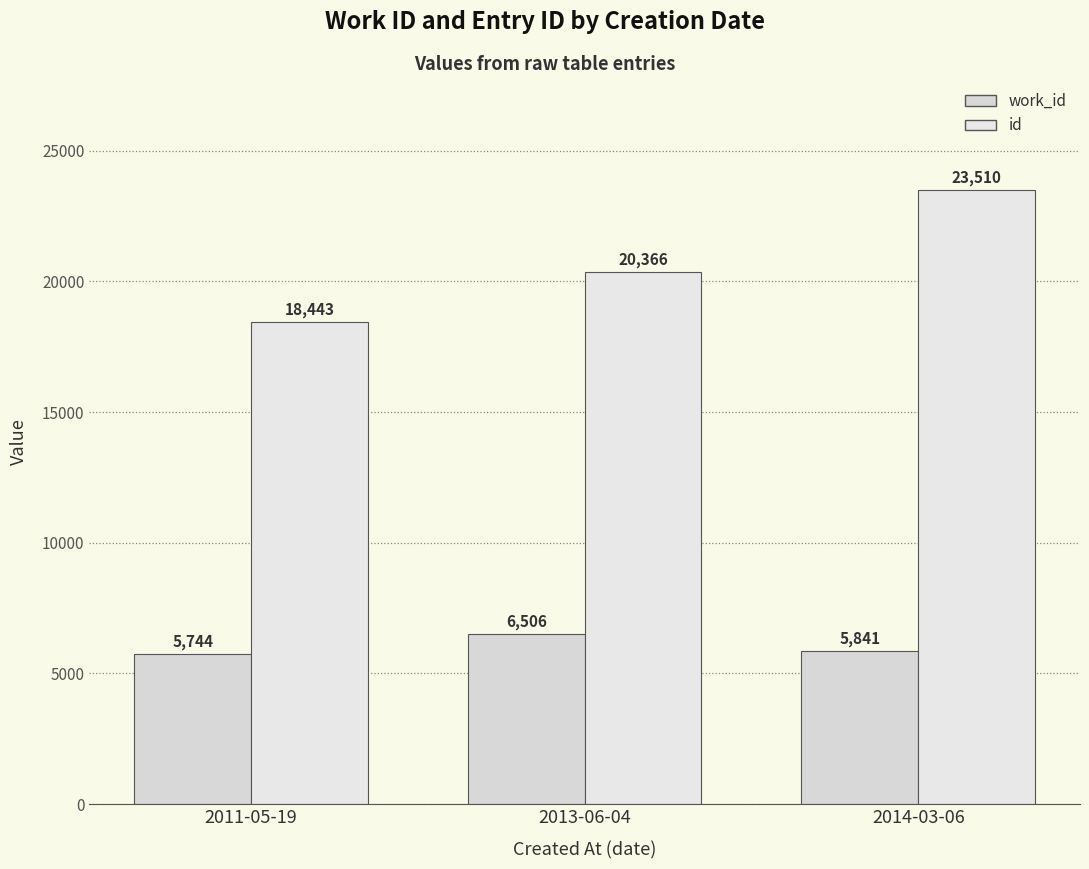

At 2013-06-04, list the series in order from largest to smallest.

id, work_id